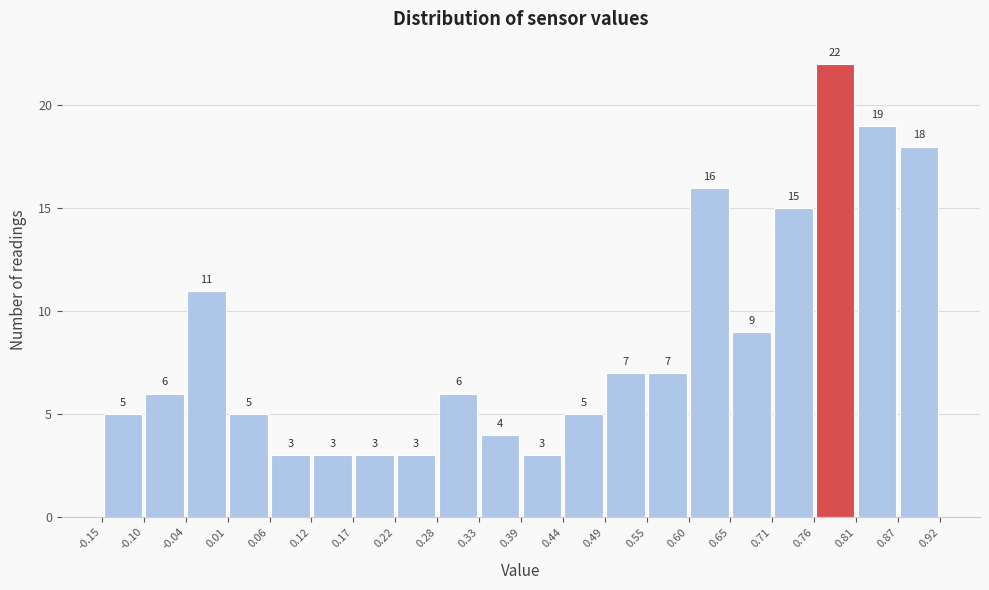

Reading left to right, list every bar in this chart as the range it spans on the x-axis followed by its height.

-0.15 to -0.10: 5
-0.10 to -0.04: 6
-0.04 to 0.01: 11
0.01 to 0.06: 5
0.06 to 0.12: 3
0.12 to 0.17: 3
0.17 to 0.22: 3
0.22 to 0.28: 3
0.28 to 0.33: 6
0.33 to 0.39: 4
0.39 to 0.44: 3
0.44 to 0.49: 5
0.49 to 0.55: 7
0.55 to 0.60: 7
0.60 to 0.65: 16
0.65 to 0.71: 9
0.71 to 0.76: 15
0.76 to 0.81: 22
0.81 to 0.87: 19
0.87 to 0.92: 18